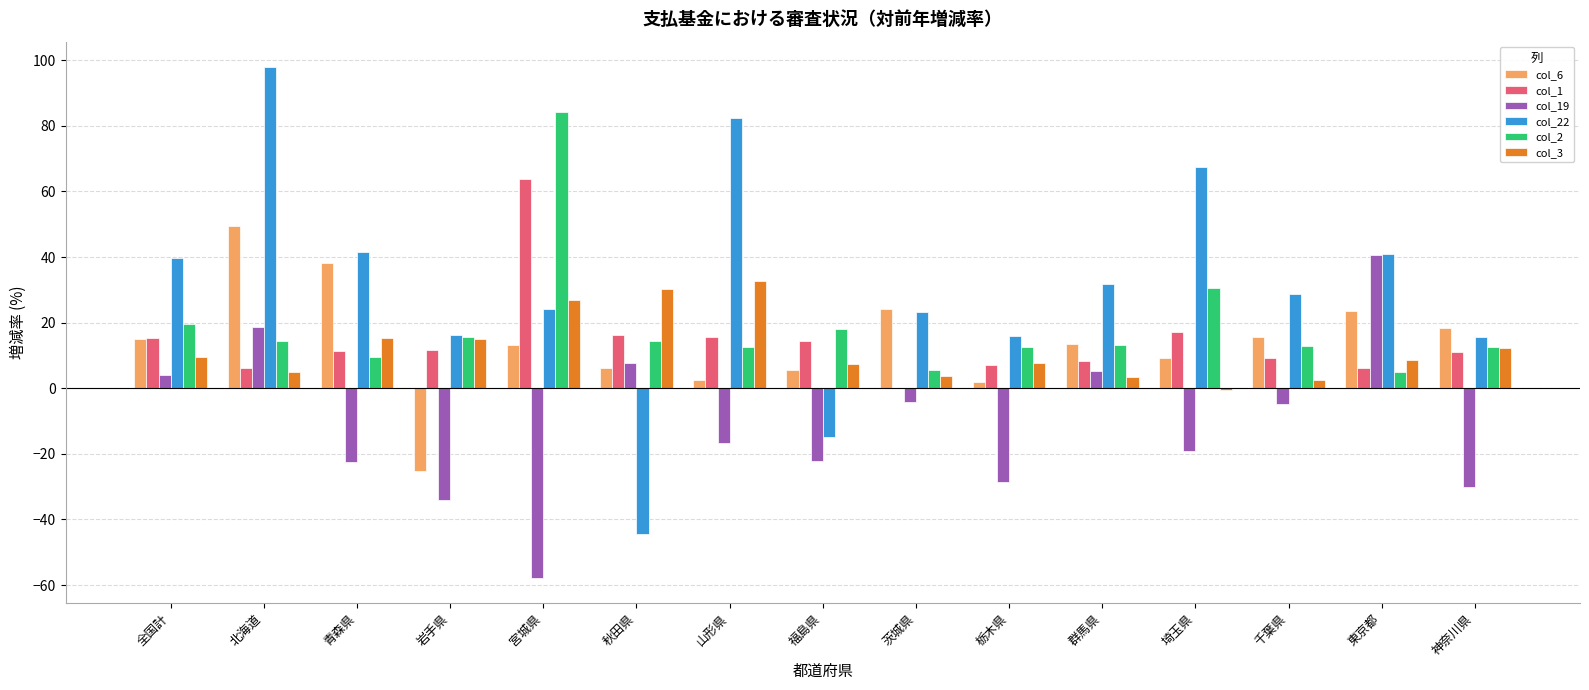

What is the total value across all series at 岩手県?

-0.6